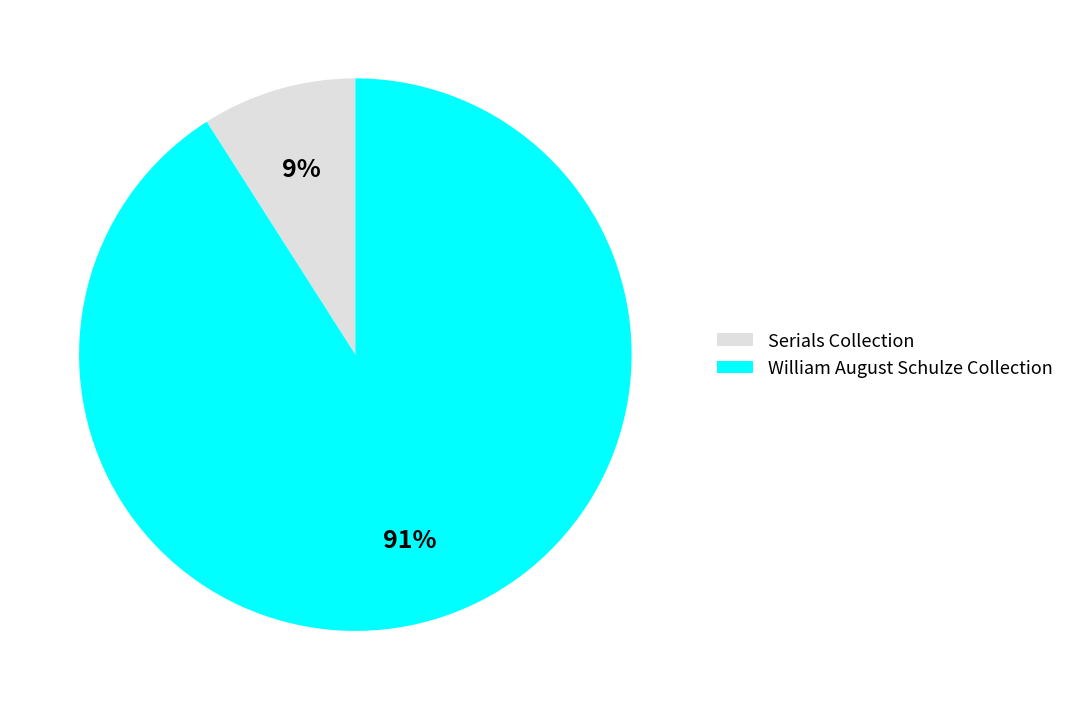

Which slice is the largest?

William August Schulze Collection